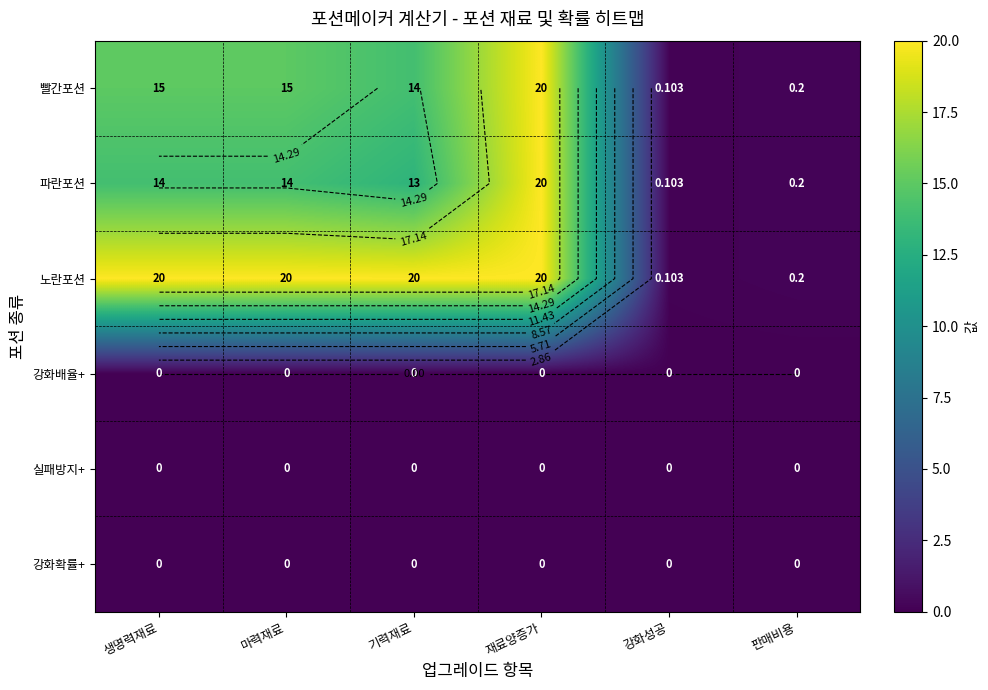

Is it true that 강화배율+ equals 0.0 at 기력재료?

True